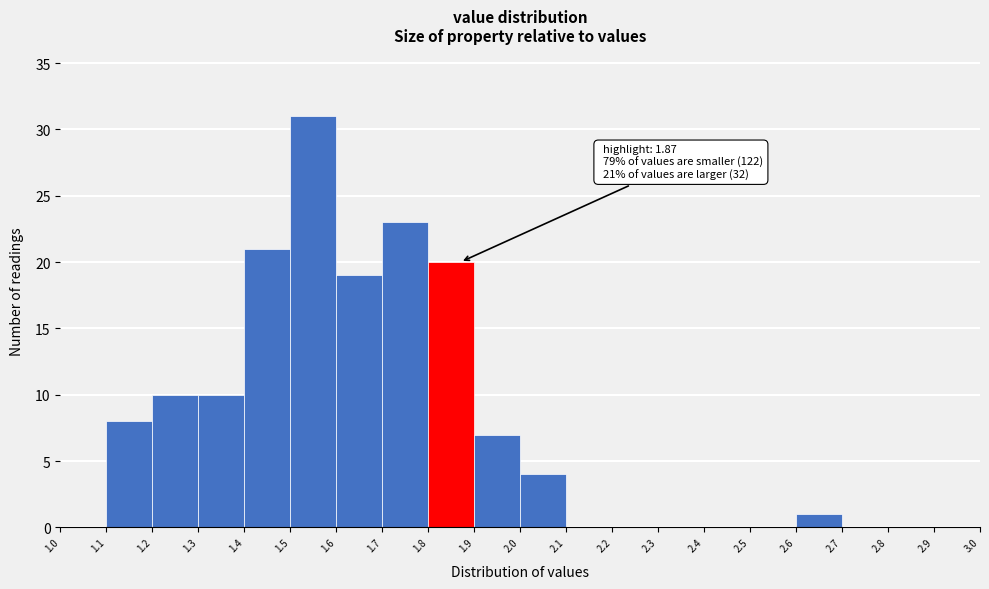

Which range on the x-axis has the tallest bar?

1.5 to 1.6